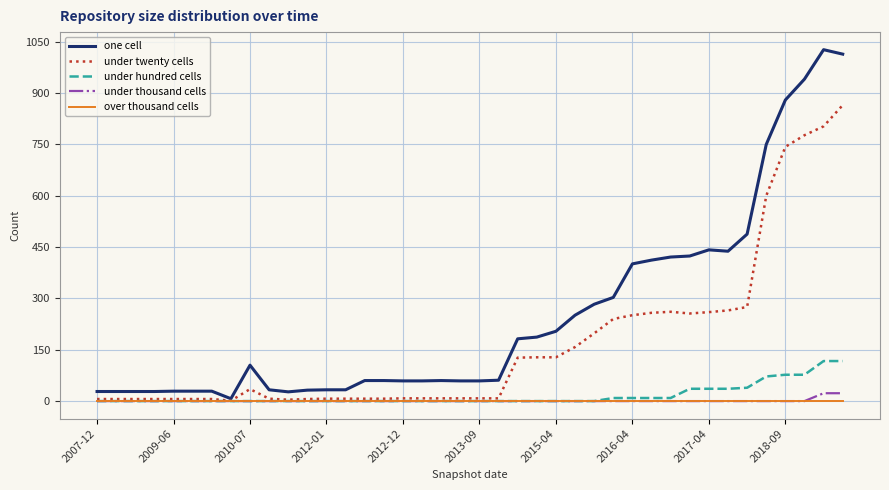

Rank the series by their maximum value, from lowest to highest.

over thousand cells, under thousand cells, under hundred cells, under twenty cells, one cell